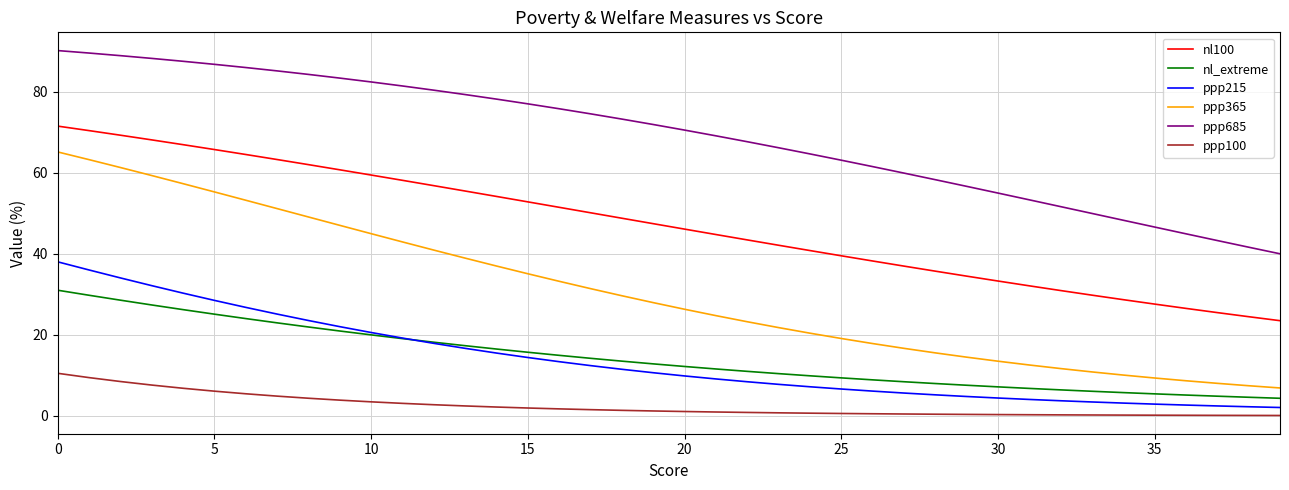

List the series in order of their peak value, highest first.

ppp685, nl100, ppp365, ppp215, nl_extreme, ppp100